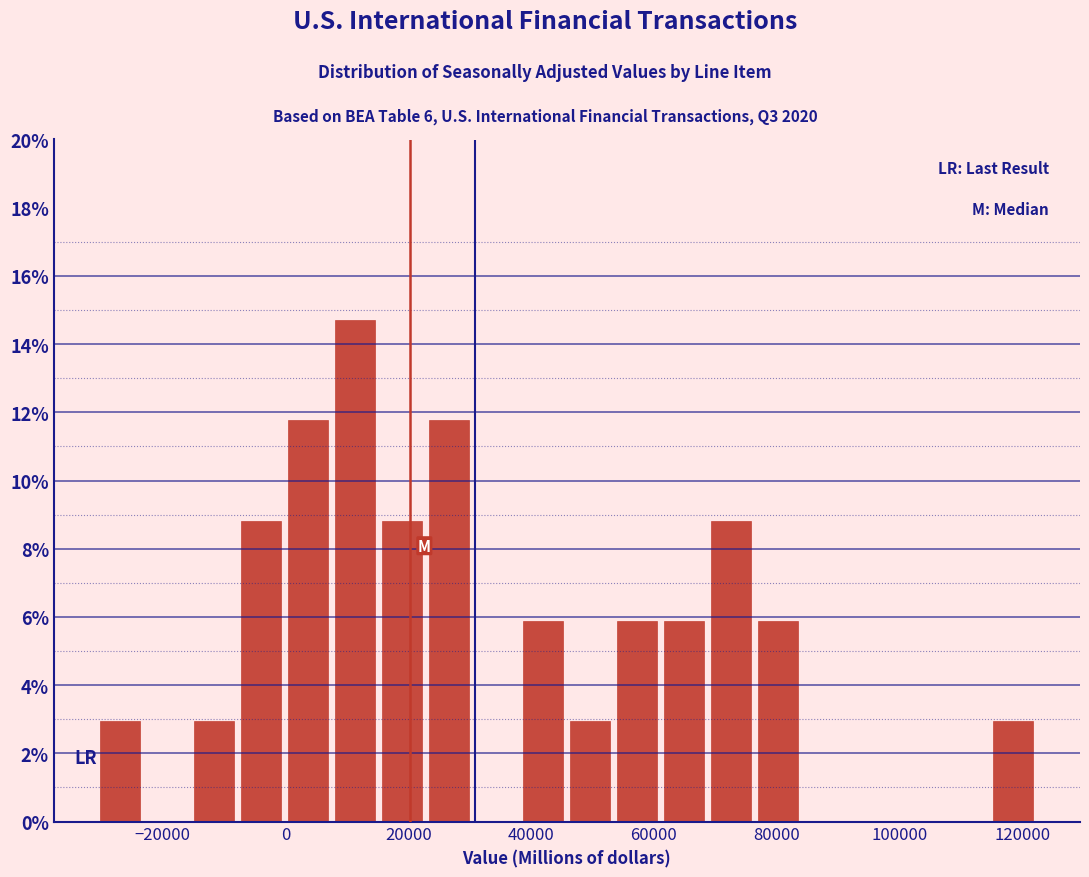

Read against the x-axis, roughly where is the centre of the tallest bar?

12000